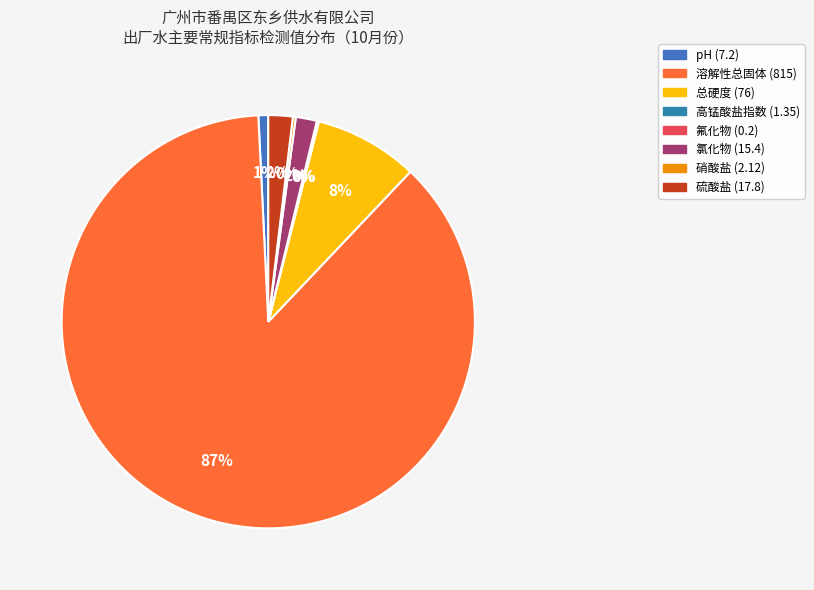

Is the sum of 高锰酸盐指数 (1.35) and 溶解性总固体 (815) greater than half?

Yes